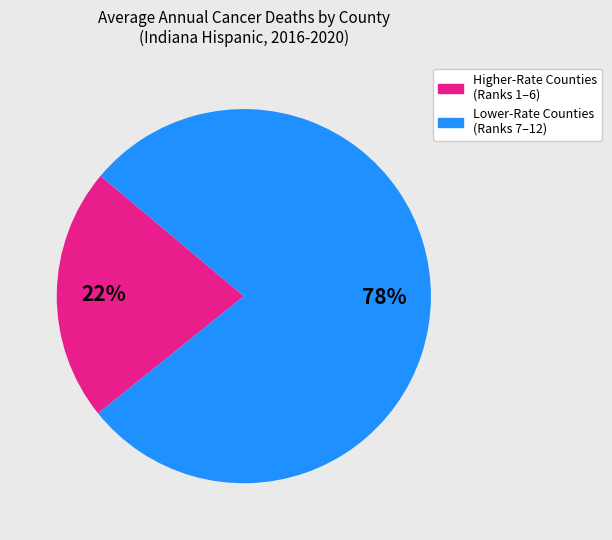

To the nearest percent, what is the difference between the largest and smallest slice percentages?

56%